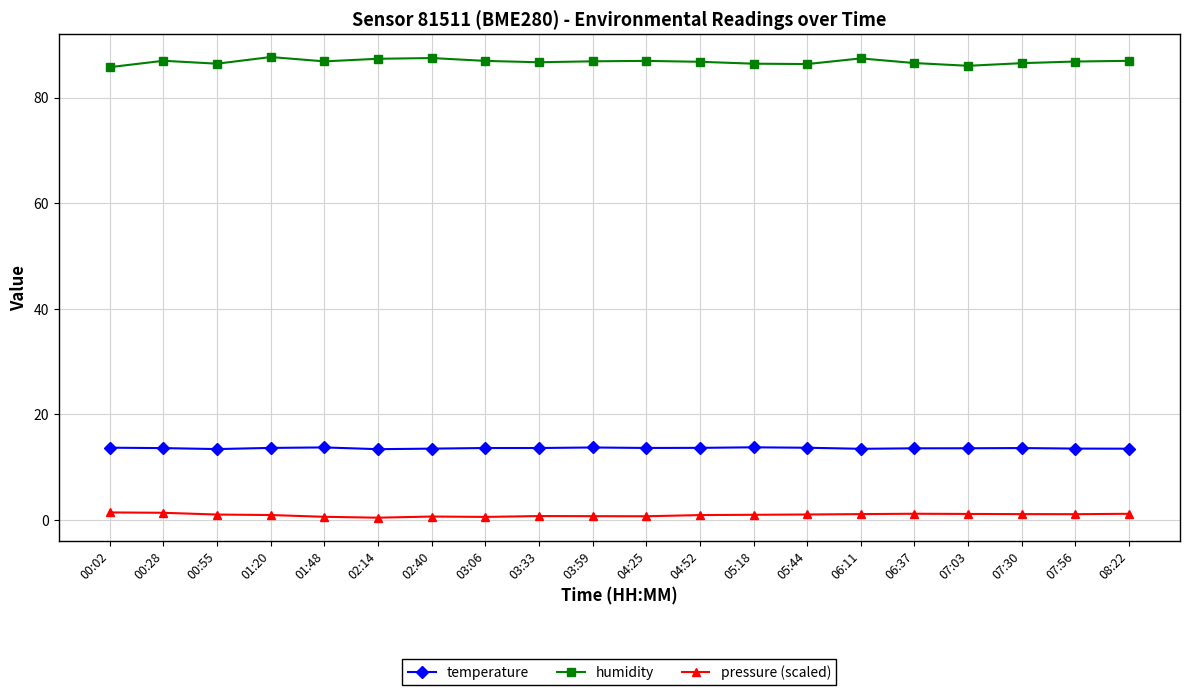

Which series has the largest total across all categories?

humidity